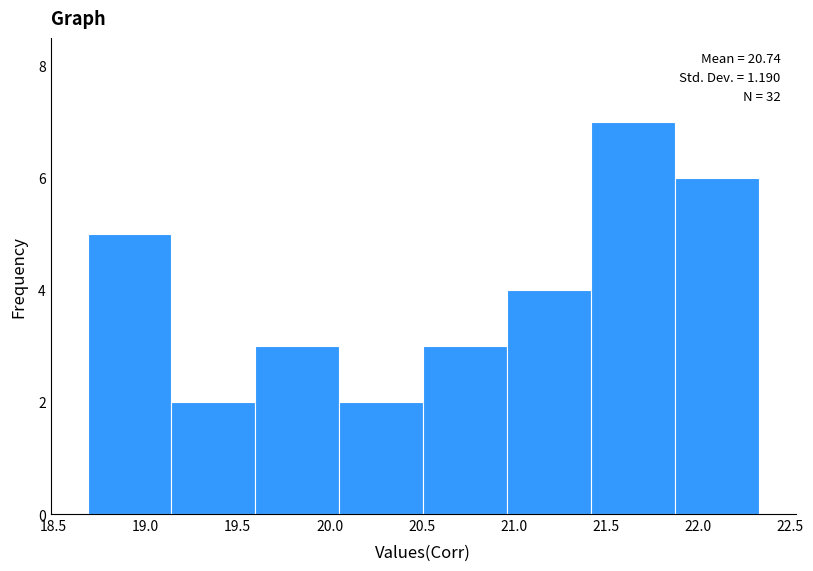

Over which range of the x-axis is the bar tallest?

21.40 to 21.85